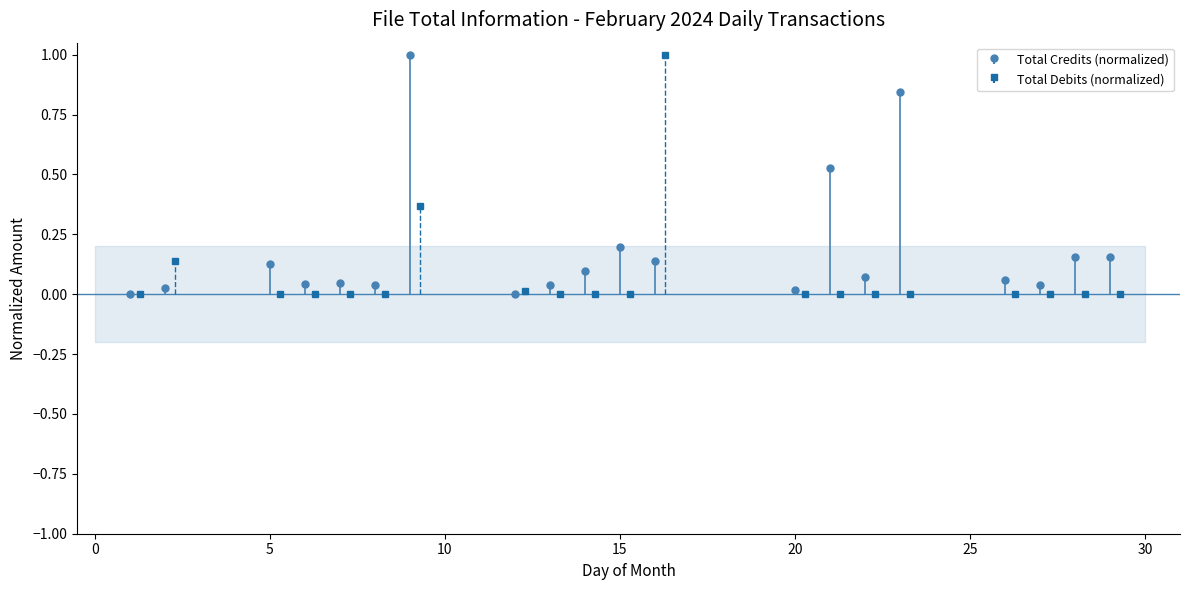

Which series ends up on top after the final intersection of Total_Debits_Feb and Total_Credits_Feb?

Total_Credits_Feb